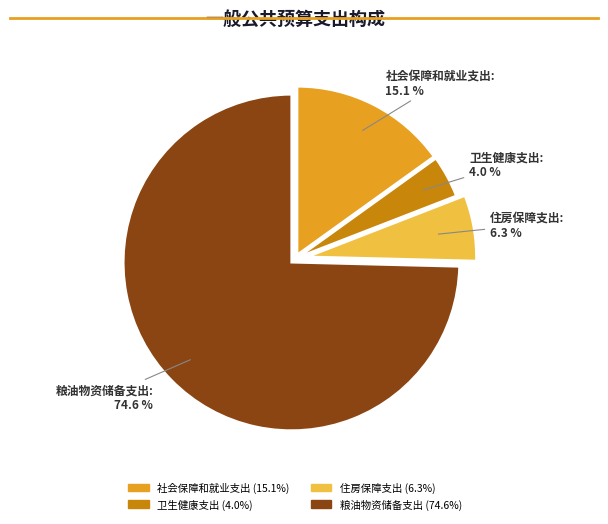

Approximately how many times larger is the value at 住房保障支出 compared to 粮油物资储备支出?

0.1